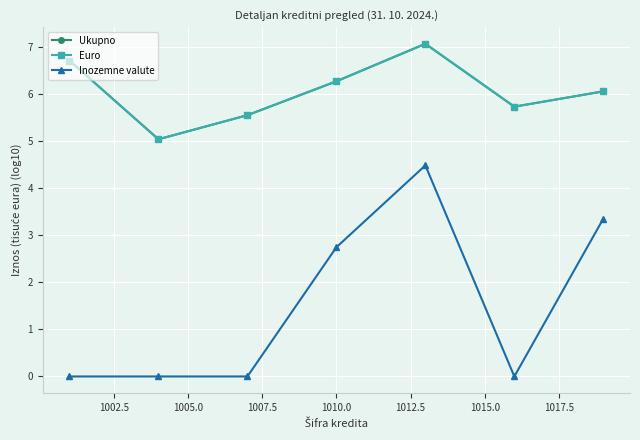

What is the minimum value for Ukupno?

5.0